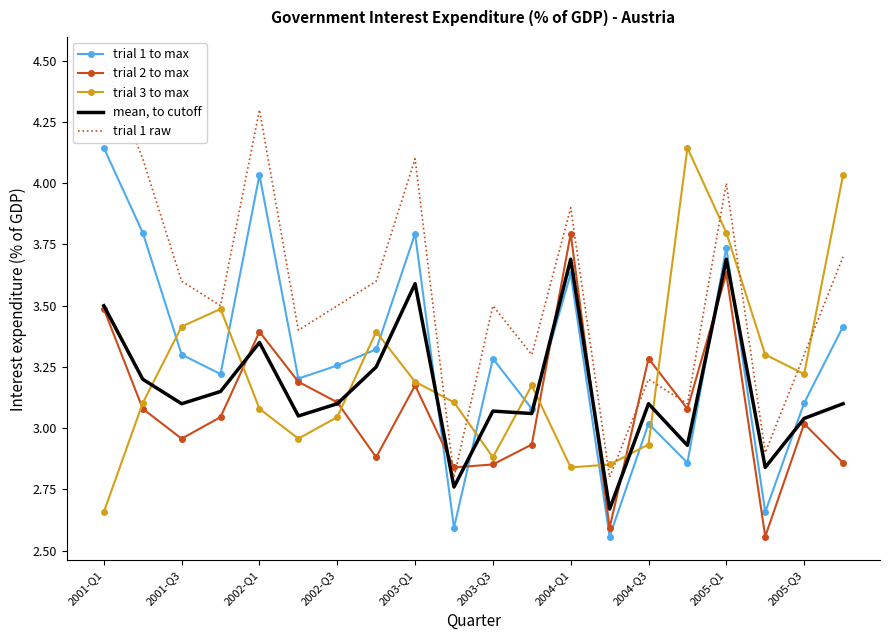

Which category has the highest value in the trial 1 to max series?

2001-Q1